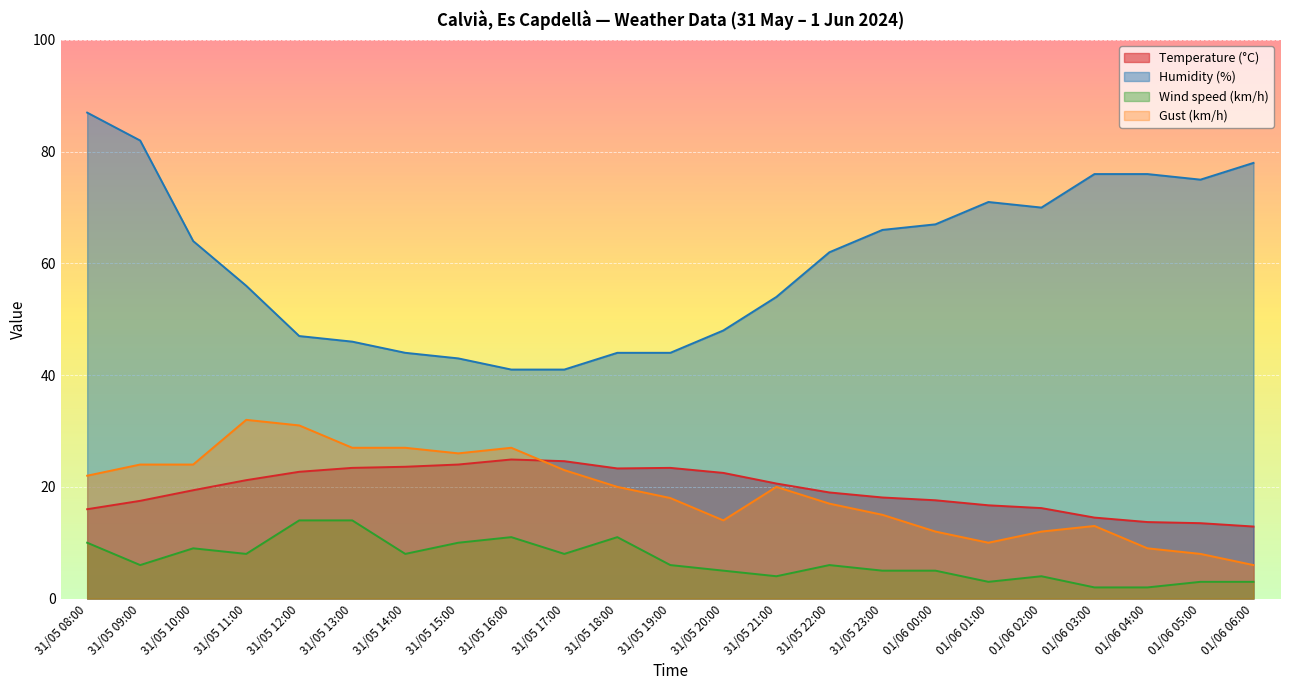

True or false: Temperature (°C) and Humidity (%) intersect in this chart.

False